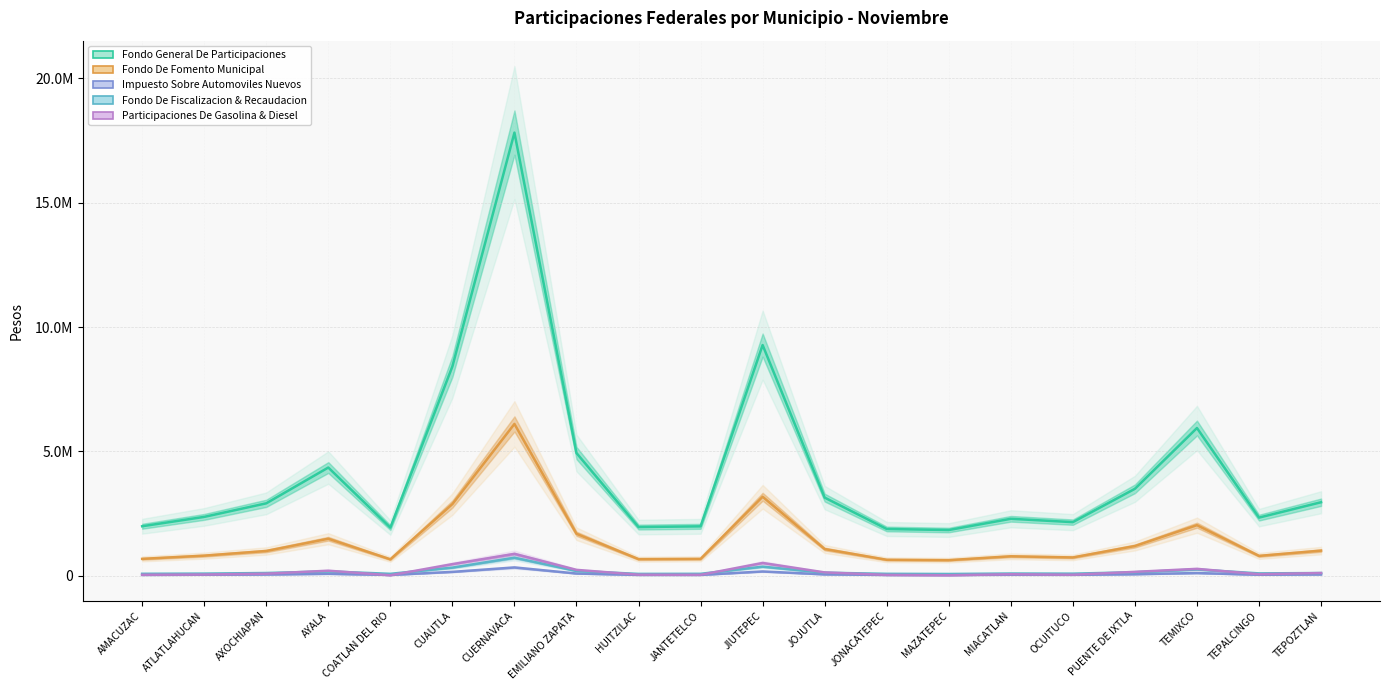

True or false: FONDO GENERAL DE PARTICIPACIONES has more than 0 points higher than both neighbors.

True